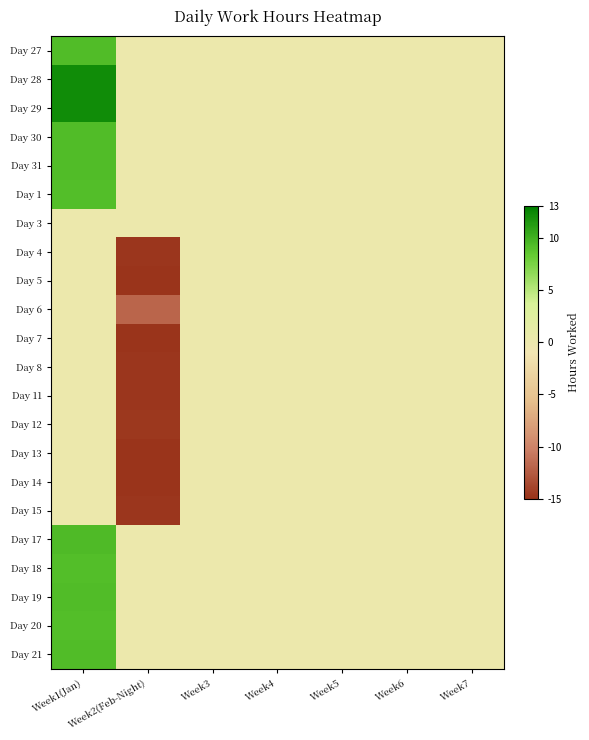

What is the smallest value displayed?

-14.8